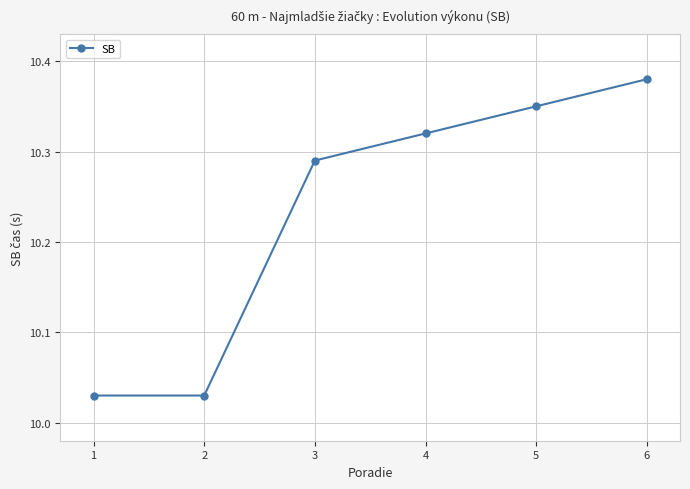

How many lines are shown in the chart?

1